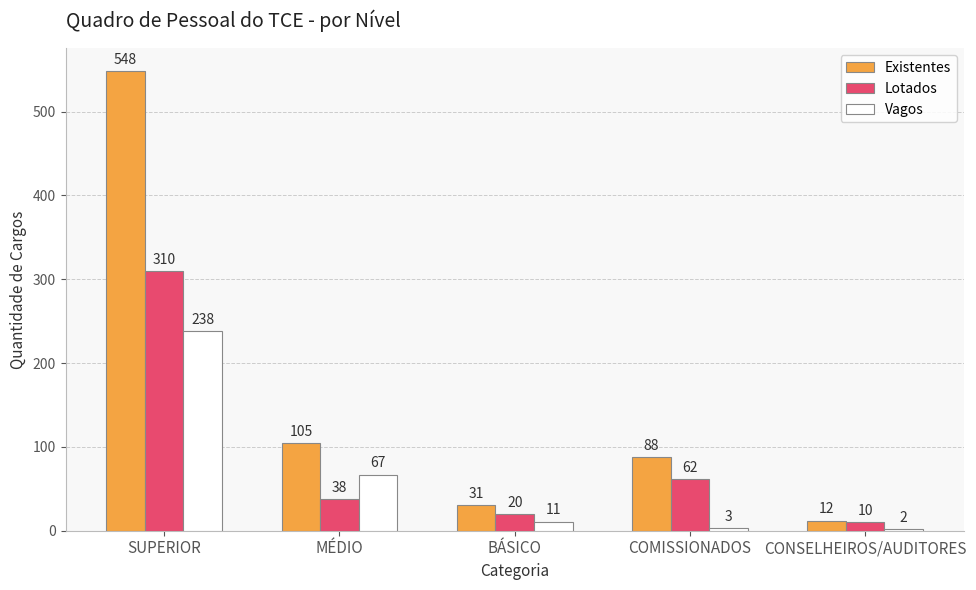

What is the sum of all Existentes values?

784